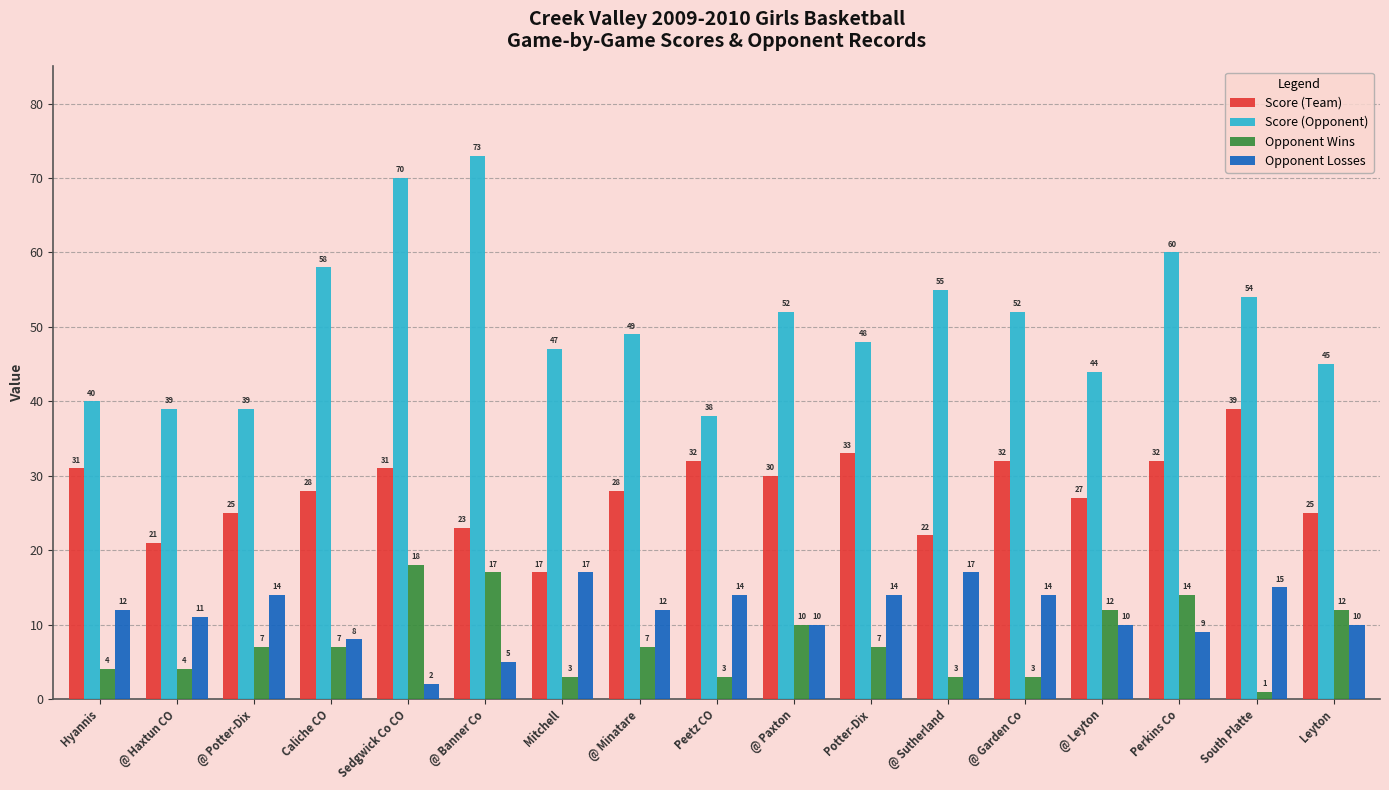

What is the difference between the Score (Opponent) values at @ Garden Co and Mitchell?

5